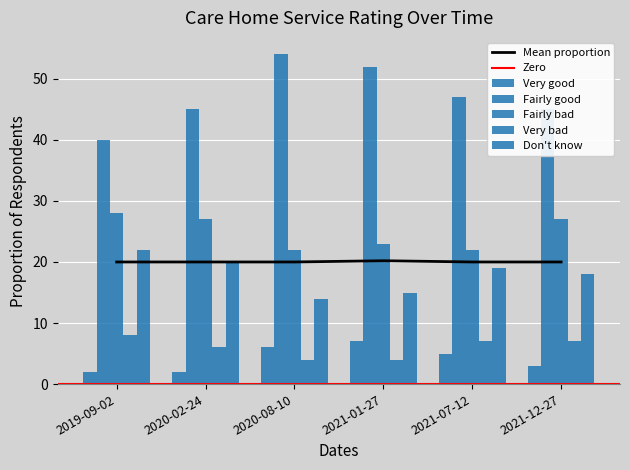

At which label does Very good reach its minimum?

2019-09-02